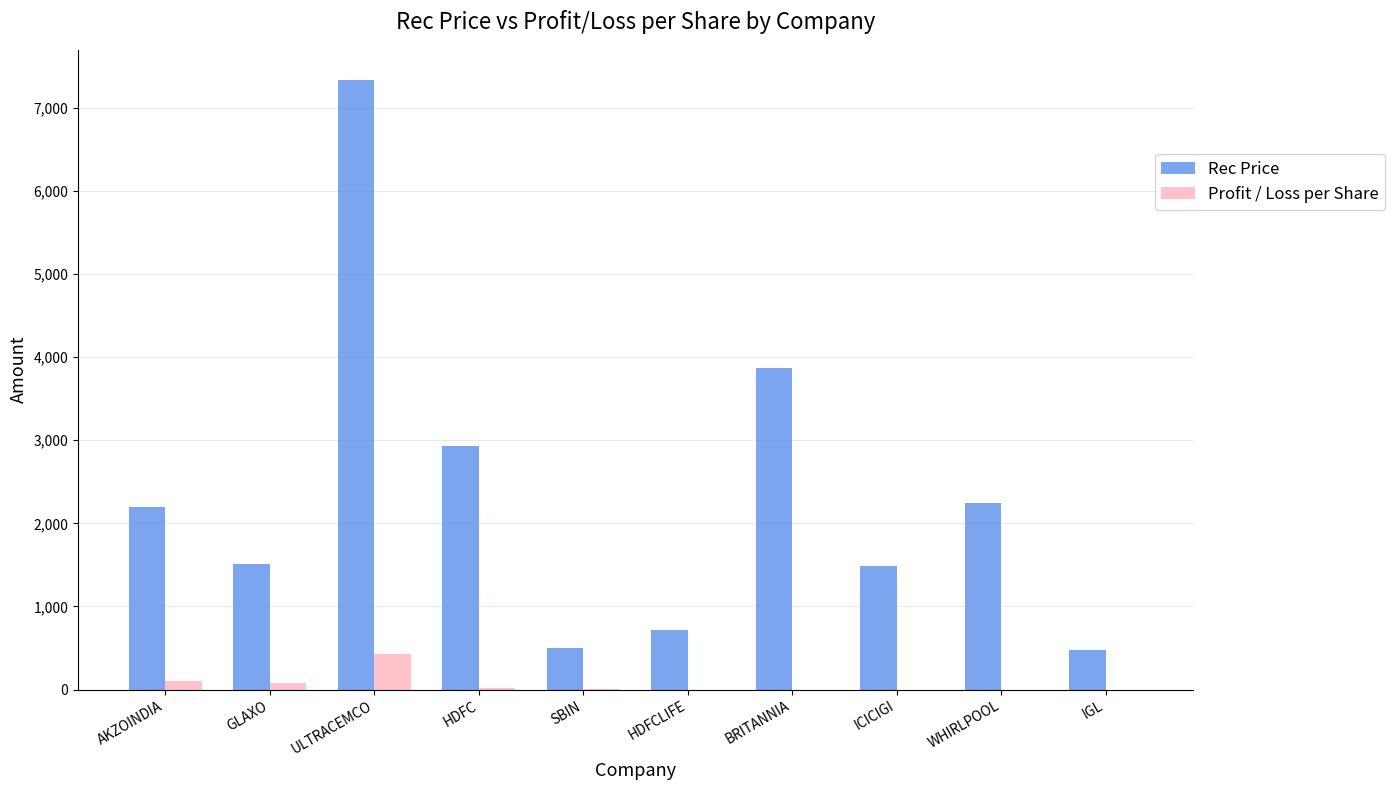

What is the highest value of the Profit / Loss per Share series?

430